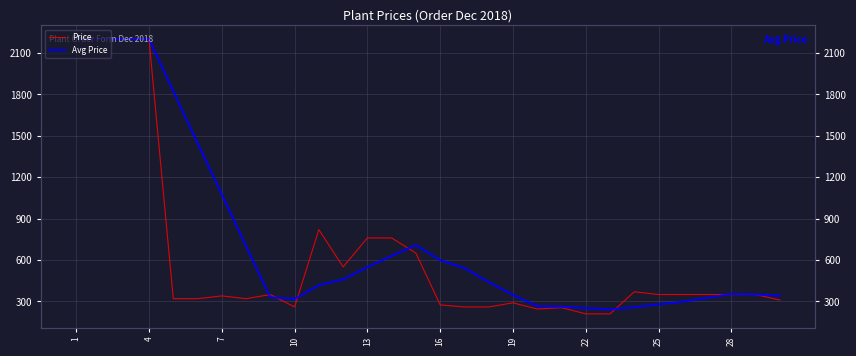

Between 4 and 19, which series saw the biggest shift?

Price